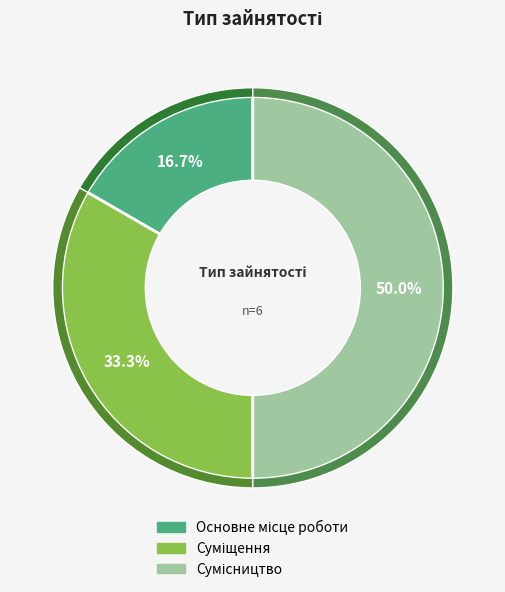

What is the smallest slice in the pie chart?

Основне місце роботи